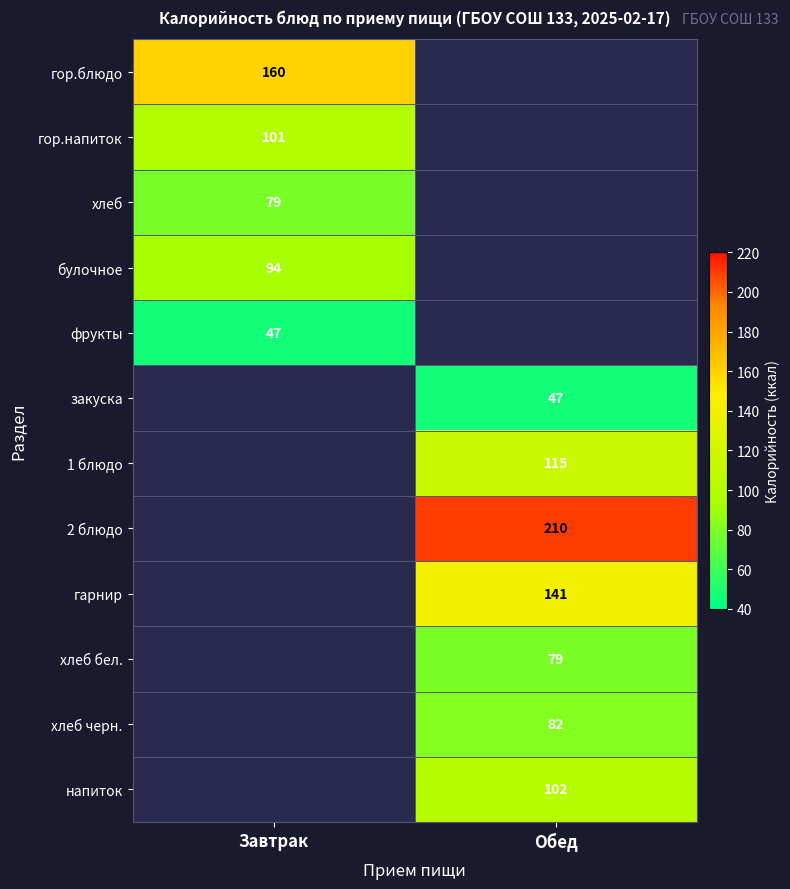

True or false: хлеб черн. has a value of 82 at Обед.

True